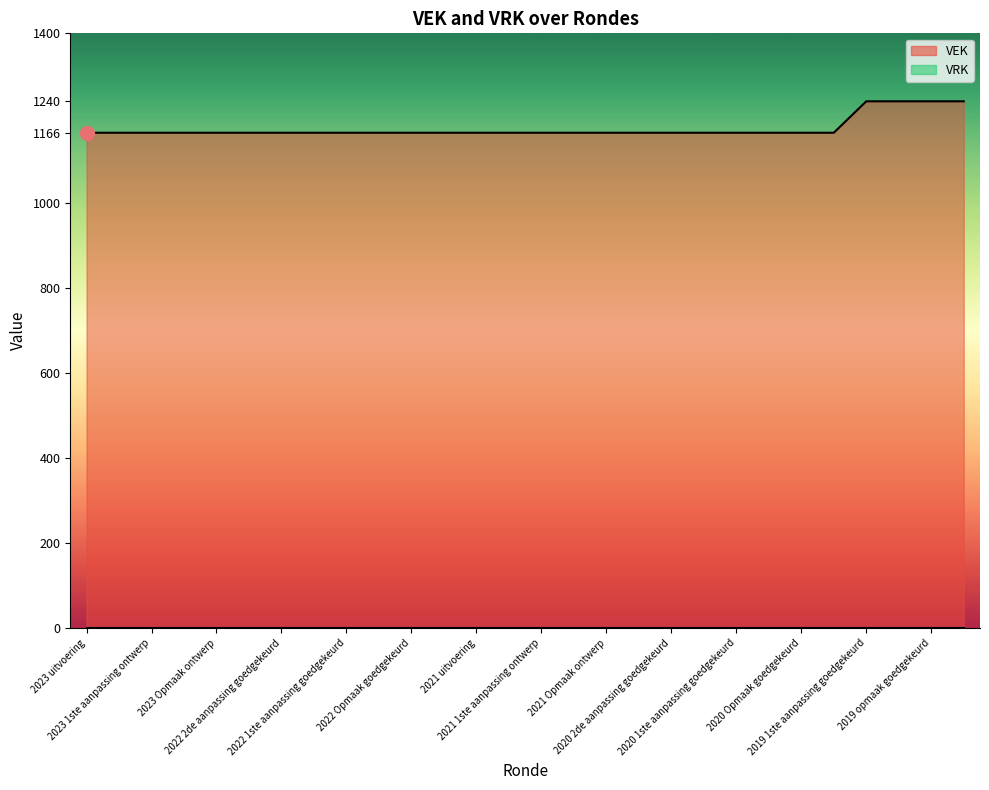

How many categories are shown in the chart?

28